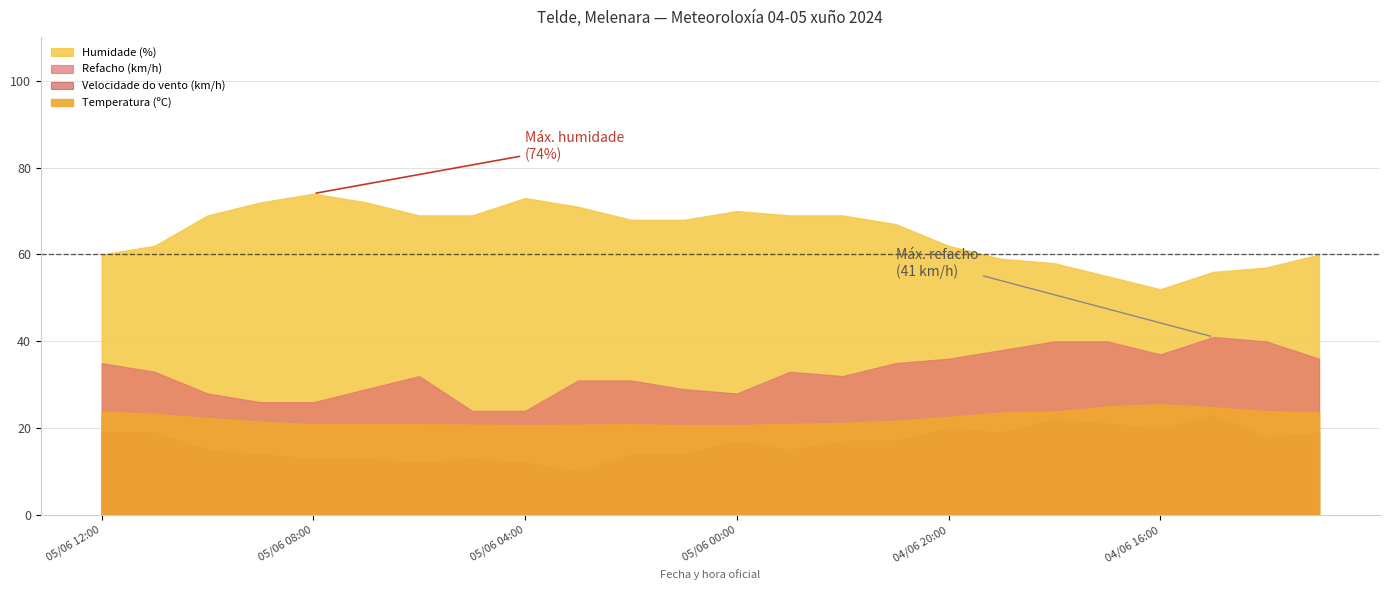

At which label does Humidade (%) reach its minimum?

04/06 16:00